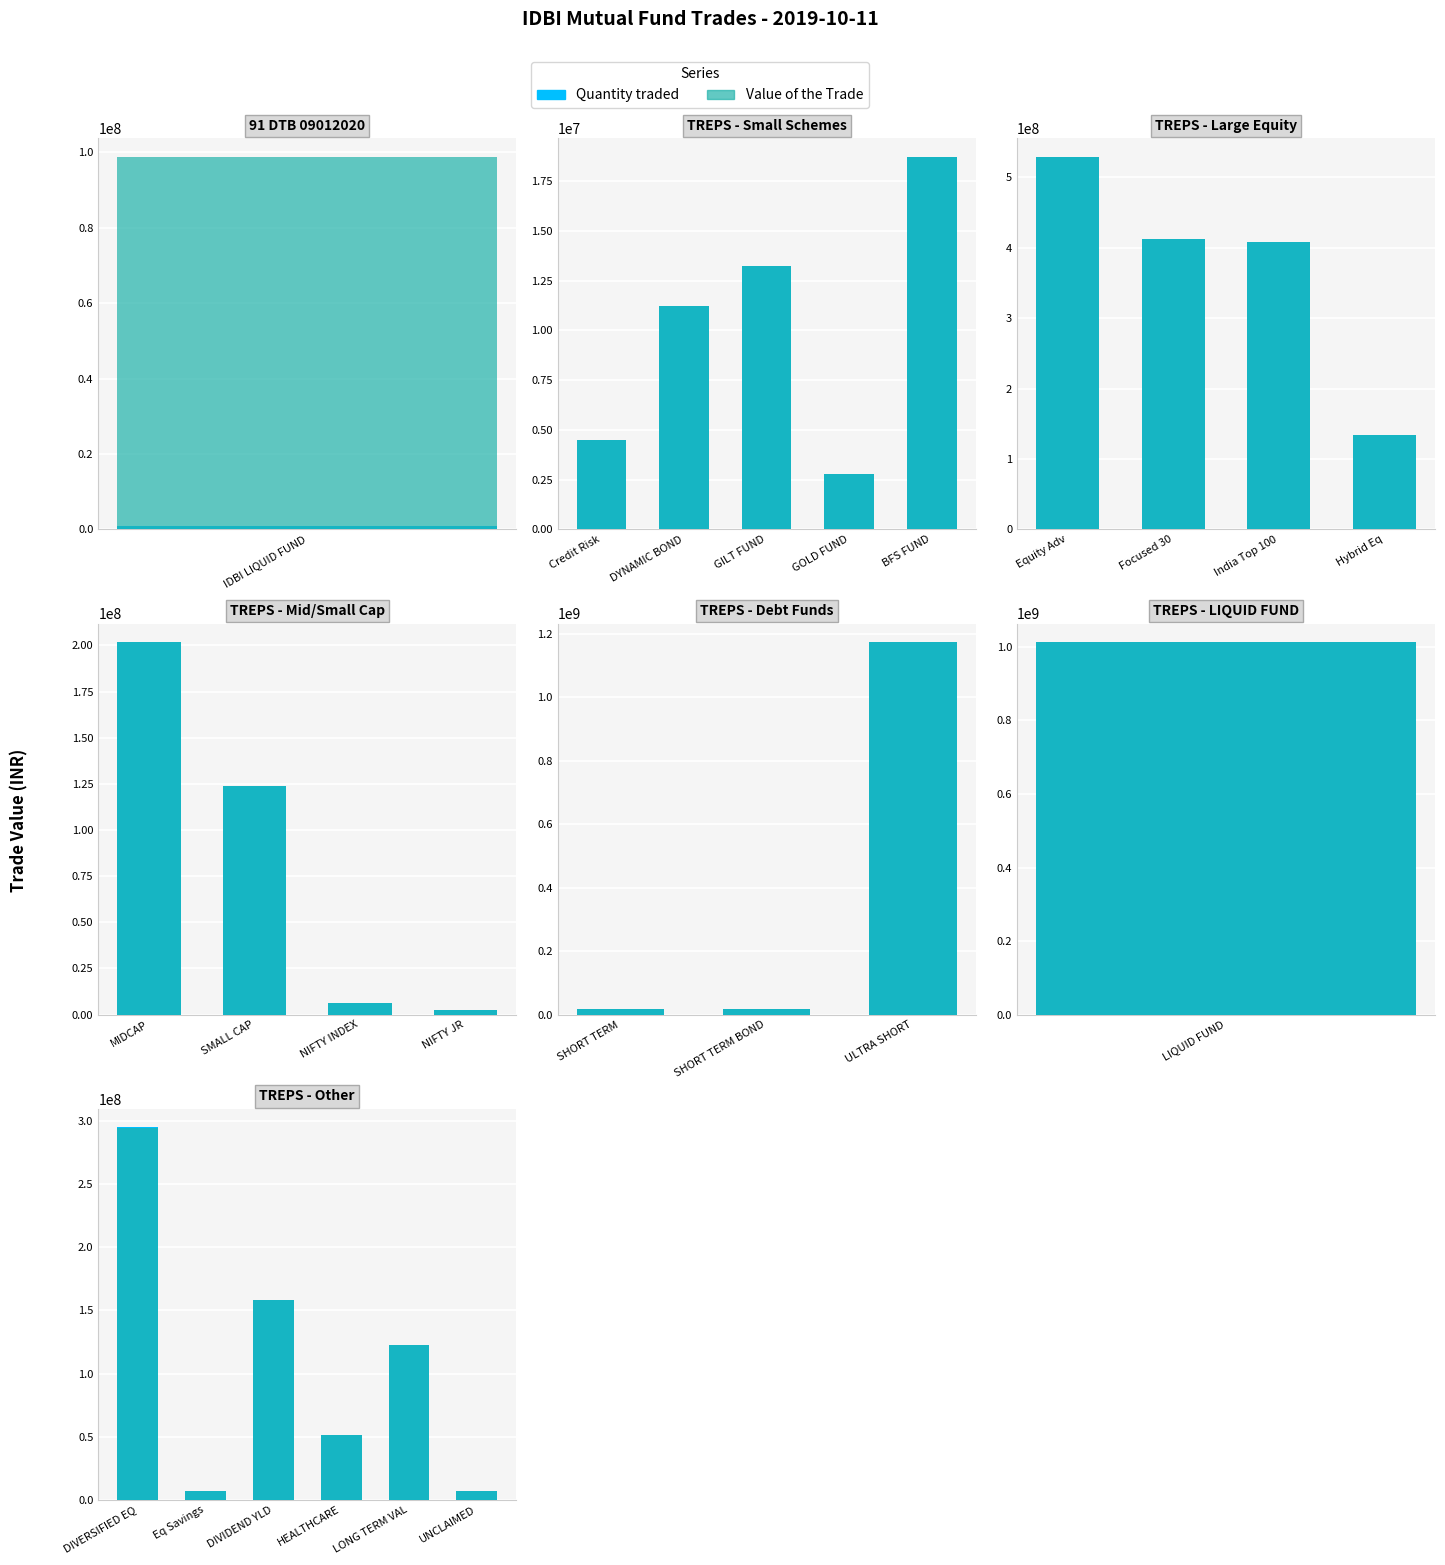

Which series has the largest range (max minus min)?

Quantity traded